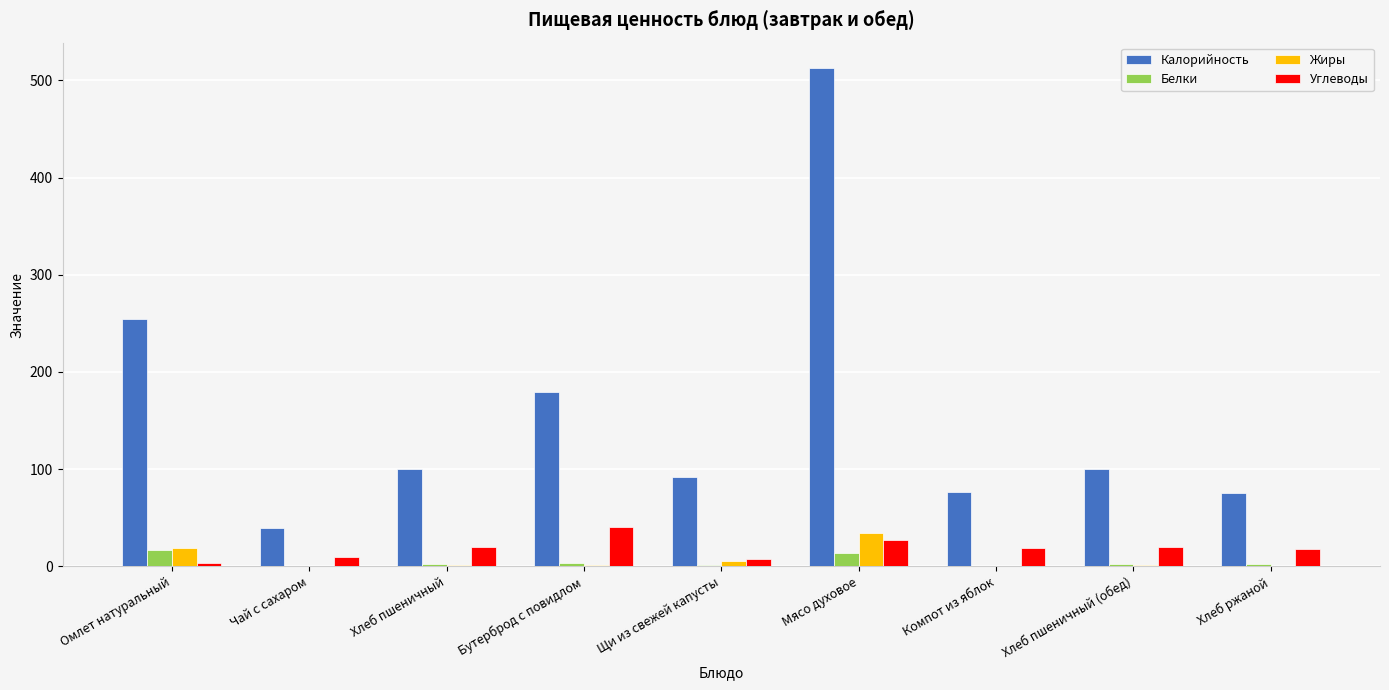

What is the spread (max minus min) of values at Омлет натуральный?

251.5